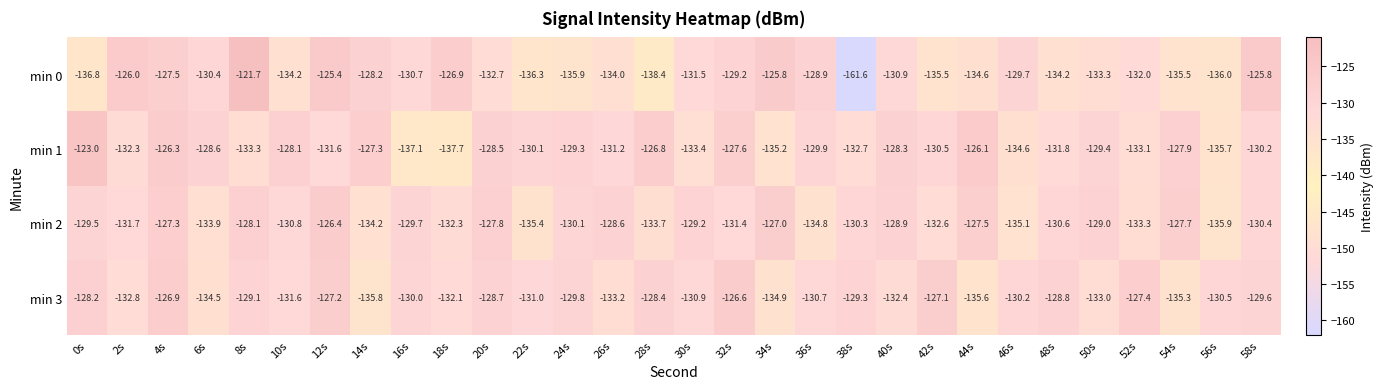

What value does the min 0 series have at 0s?

-136.8